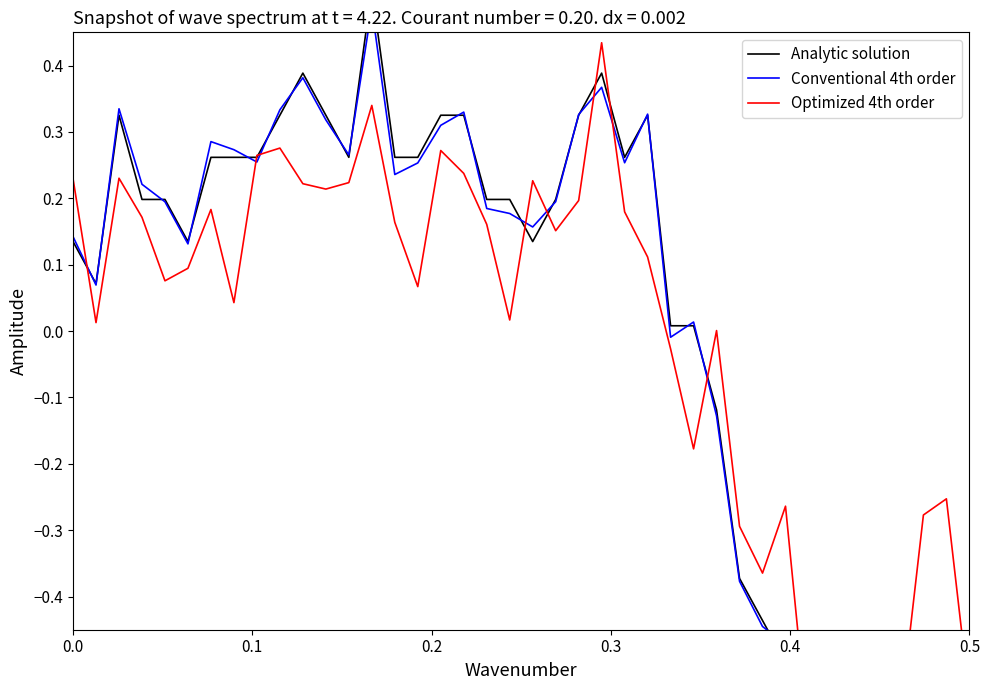

True or false: Analytic solution and Conventional 4th order cross at least once.

True